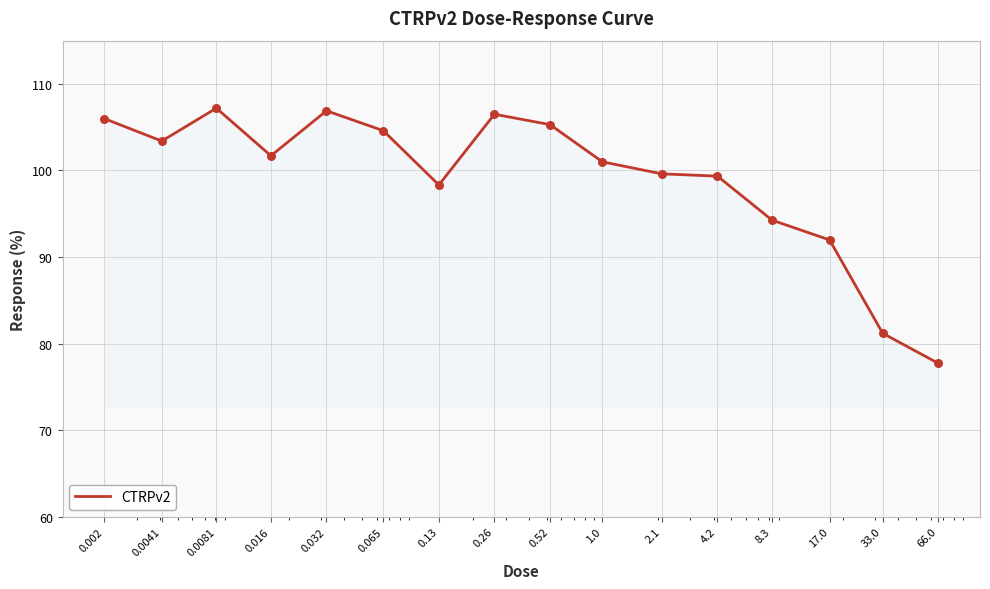

What is the greatest value displayed?

107.2